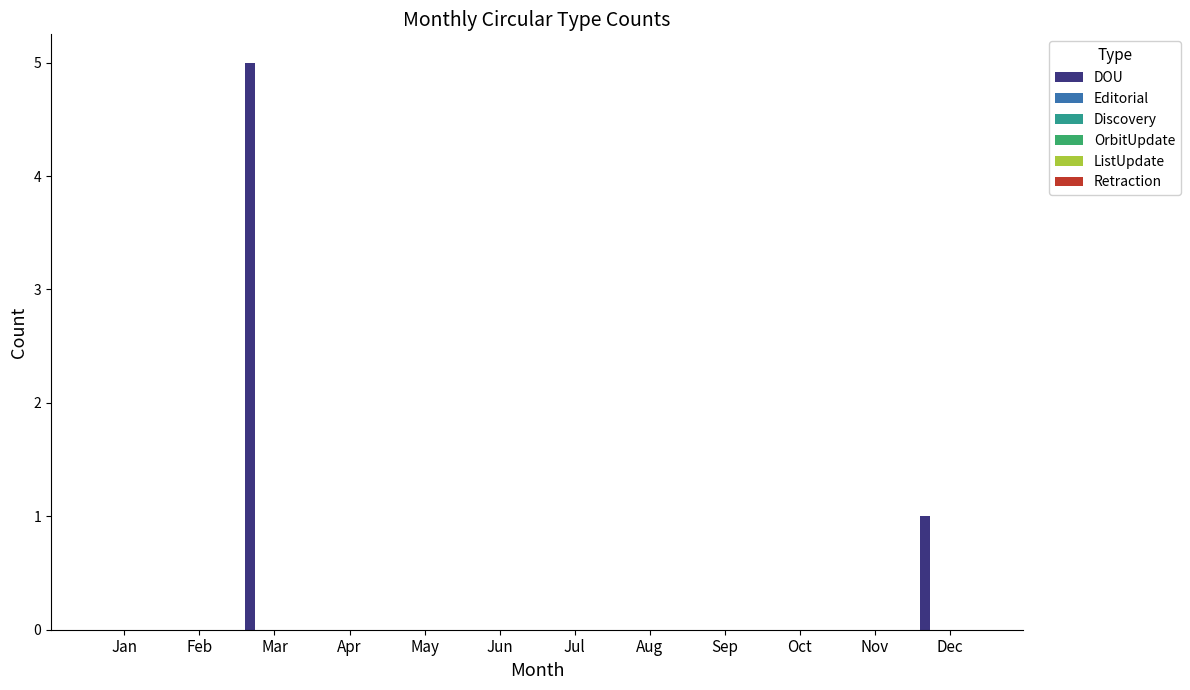

What is the greatest value displayed?

5